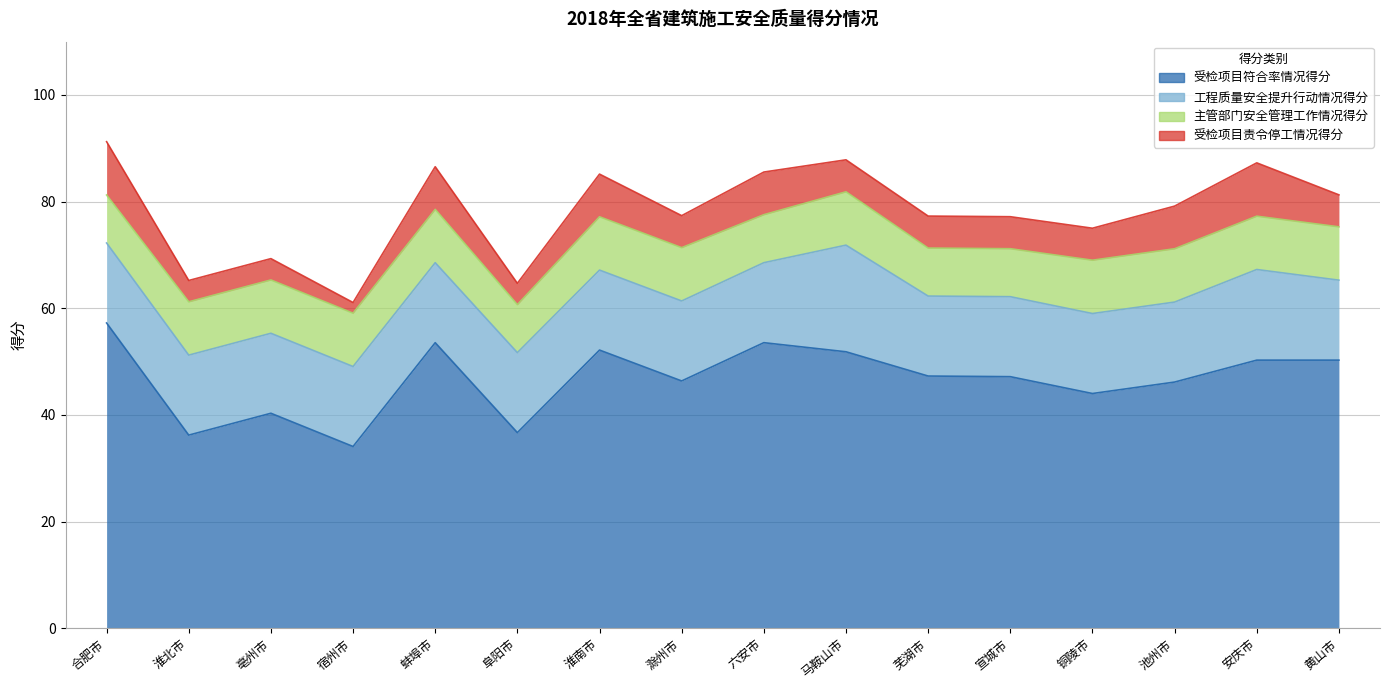

At which category is the sum across all series the highest?

合肥市